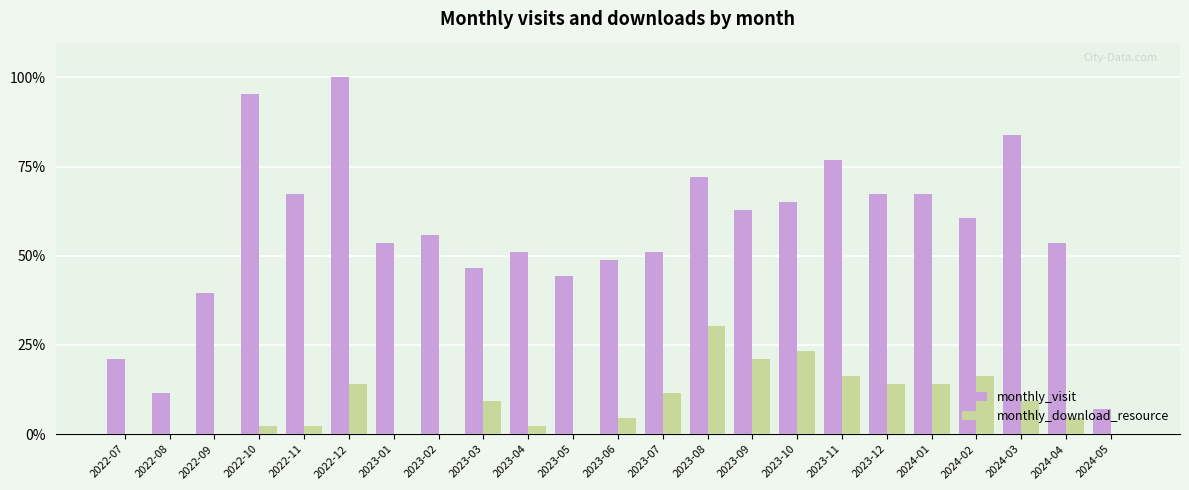

The monthly_download_resource series shows 2.3 at 2022-11. True or false?

True